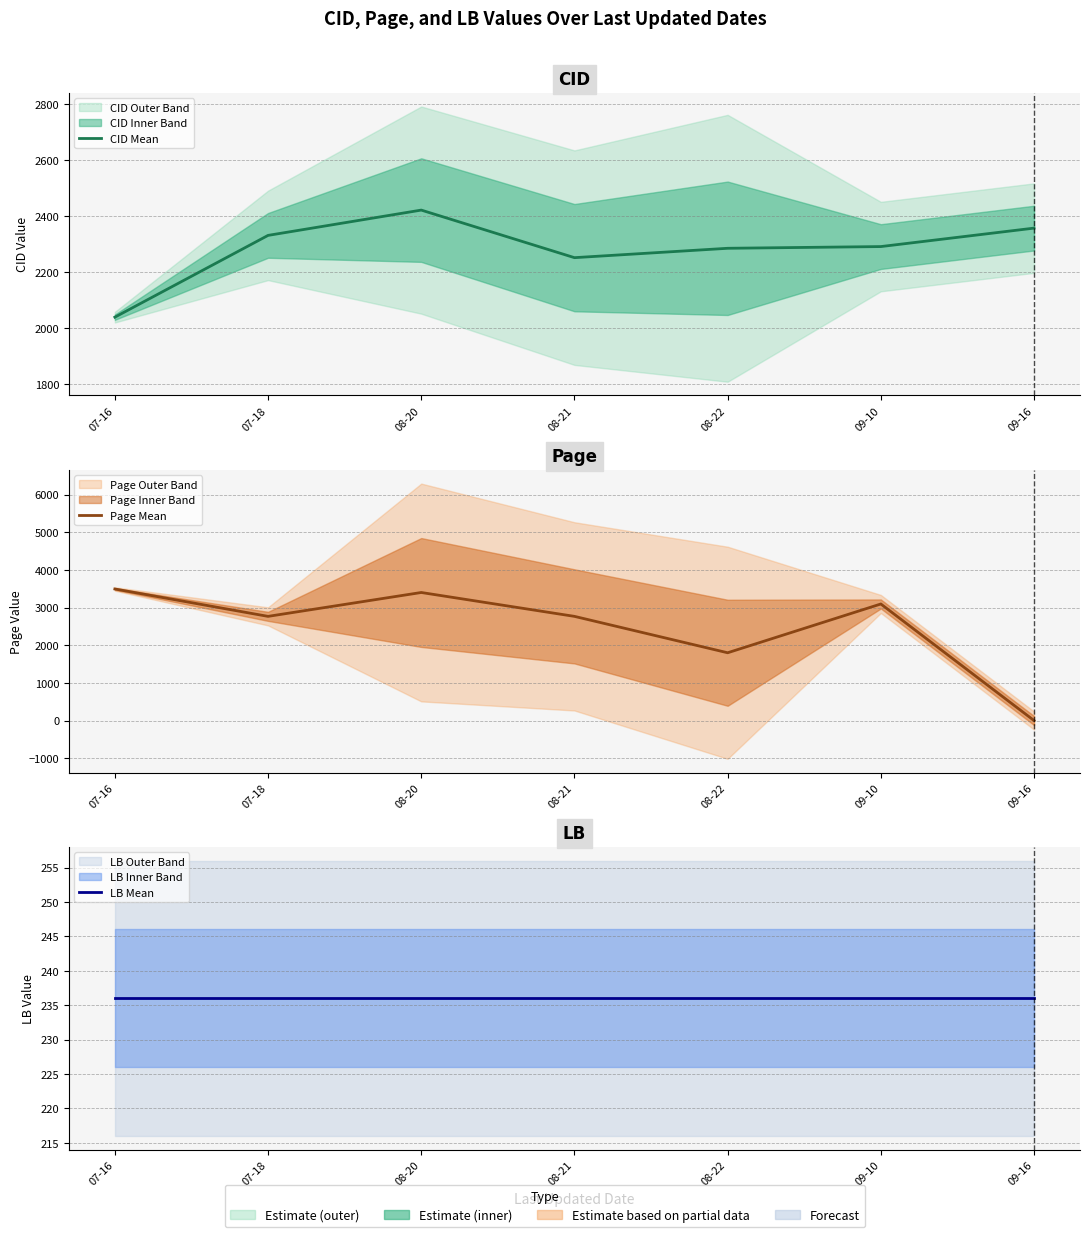

What is the difference between the maximum and minimum values in the Page Mean series?

3494.5